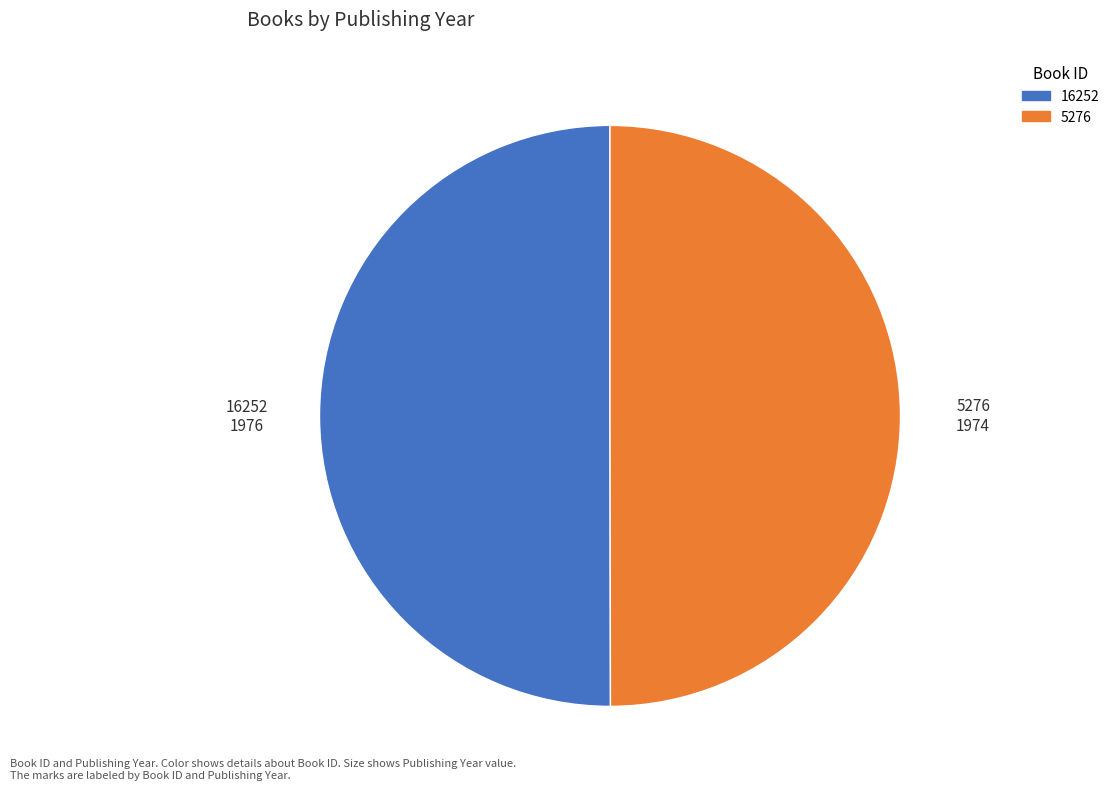

How many segments does this pie chart have?

2